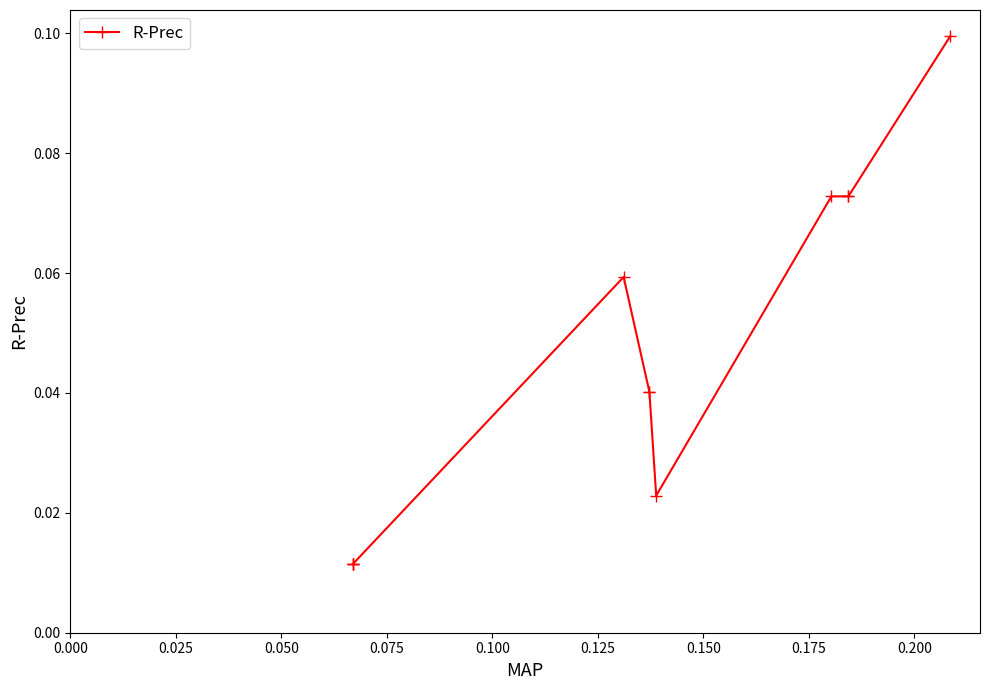

Count the values in the range 0 to 1.

11